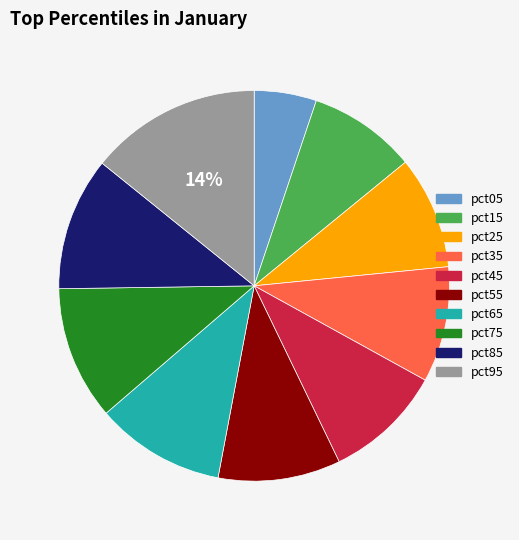

Does pct55 account for over 50% of the chart?

No